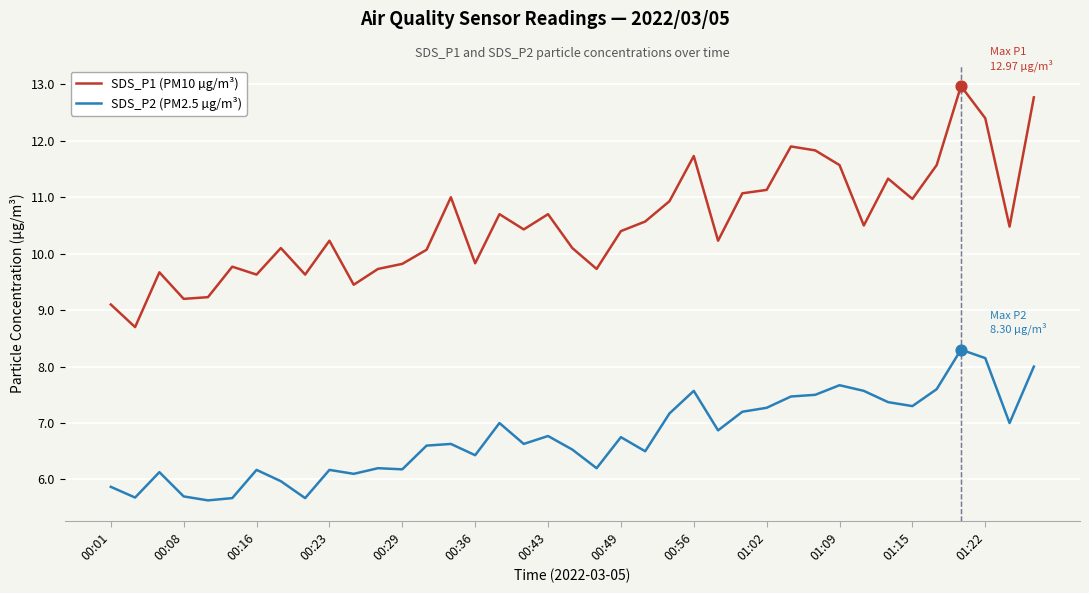

Which series has the largest range (max minus min)?

SDS_P1 (PM10 µg/m³)